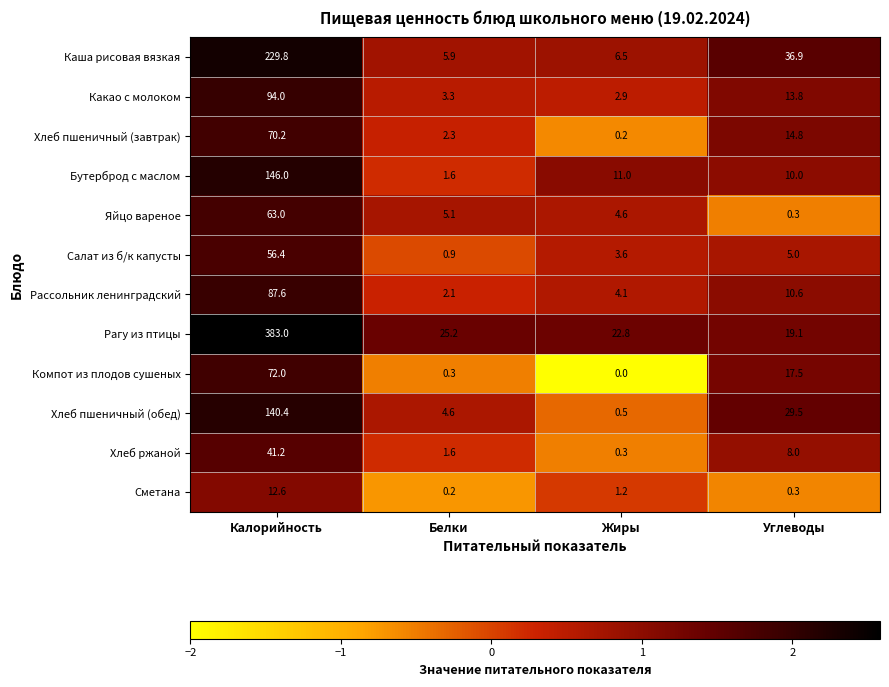

At Калорийность, list the series in order from largest to smallest.

Рагу из птицы, Каша рисовая вязкая, Бутерброд с маслом, Хлеб пшеничный (обед), Какао с молоком, Рассольник ленинградский, Компот из плодов сушеных, Хлеб пшеничный (завтрак), Яйцо вареное, Салат из б/к капусты, Хлеб ржаной, Сметана